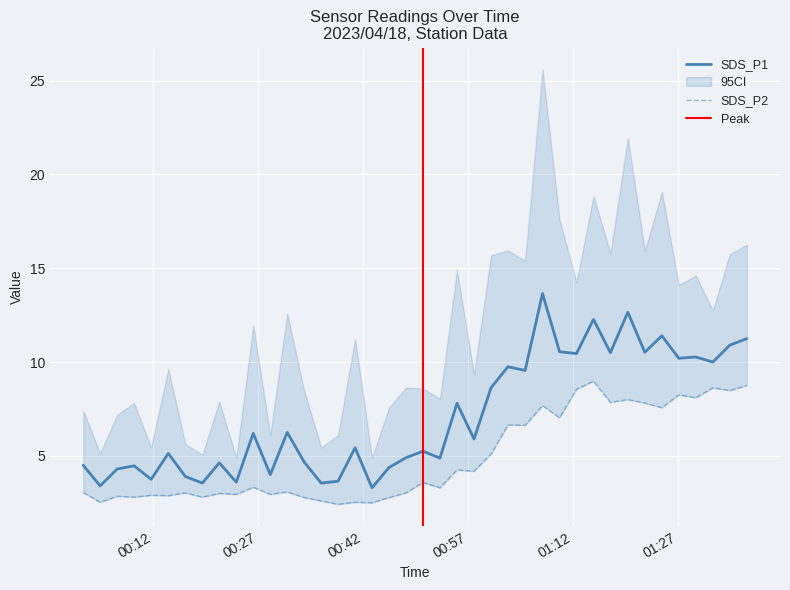

Rank the series by their maximum value, from highest to lowest.

SDS_P1, SDS_P2